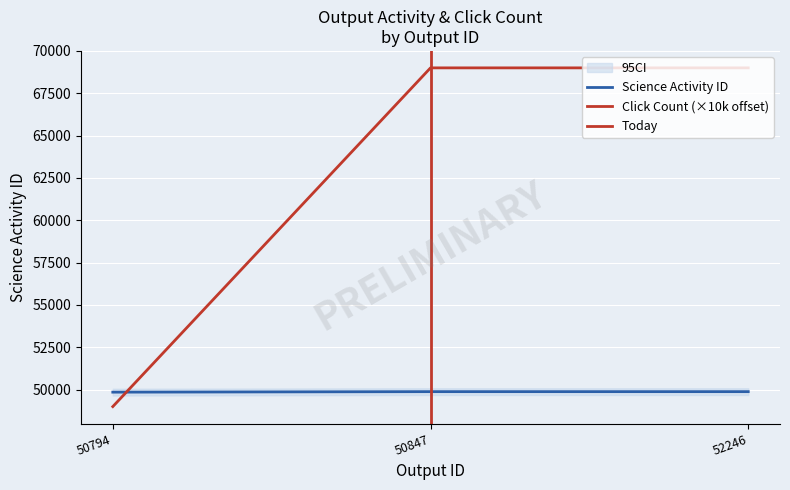

Which category has the lowest value across all series?

50794